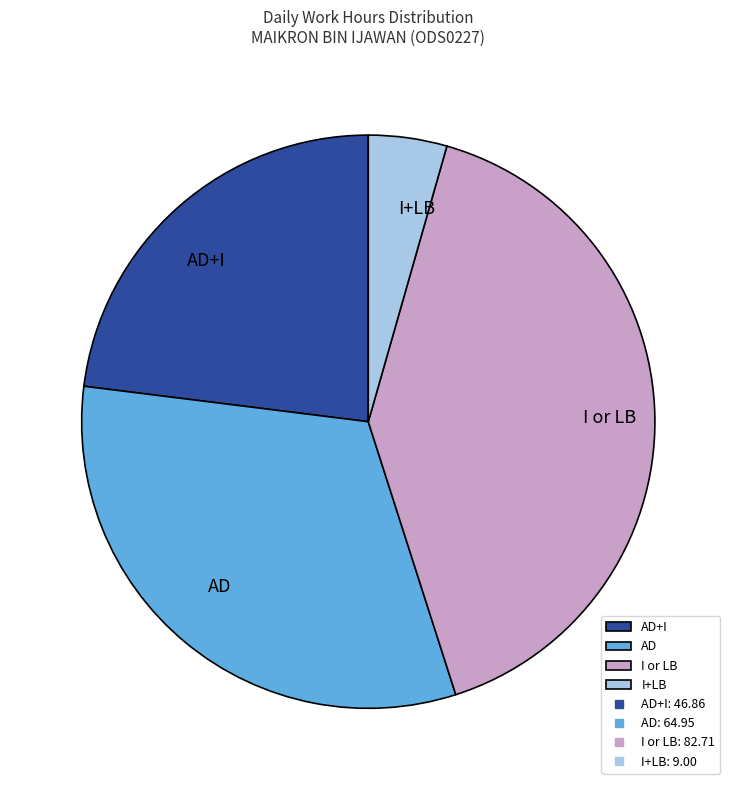

Count the number of slices in the pie.

4